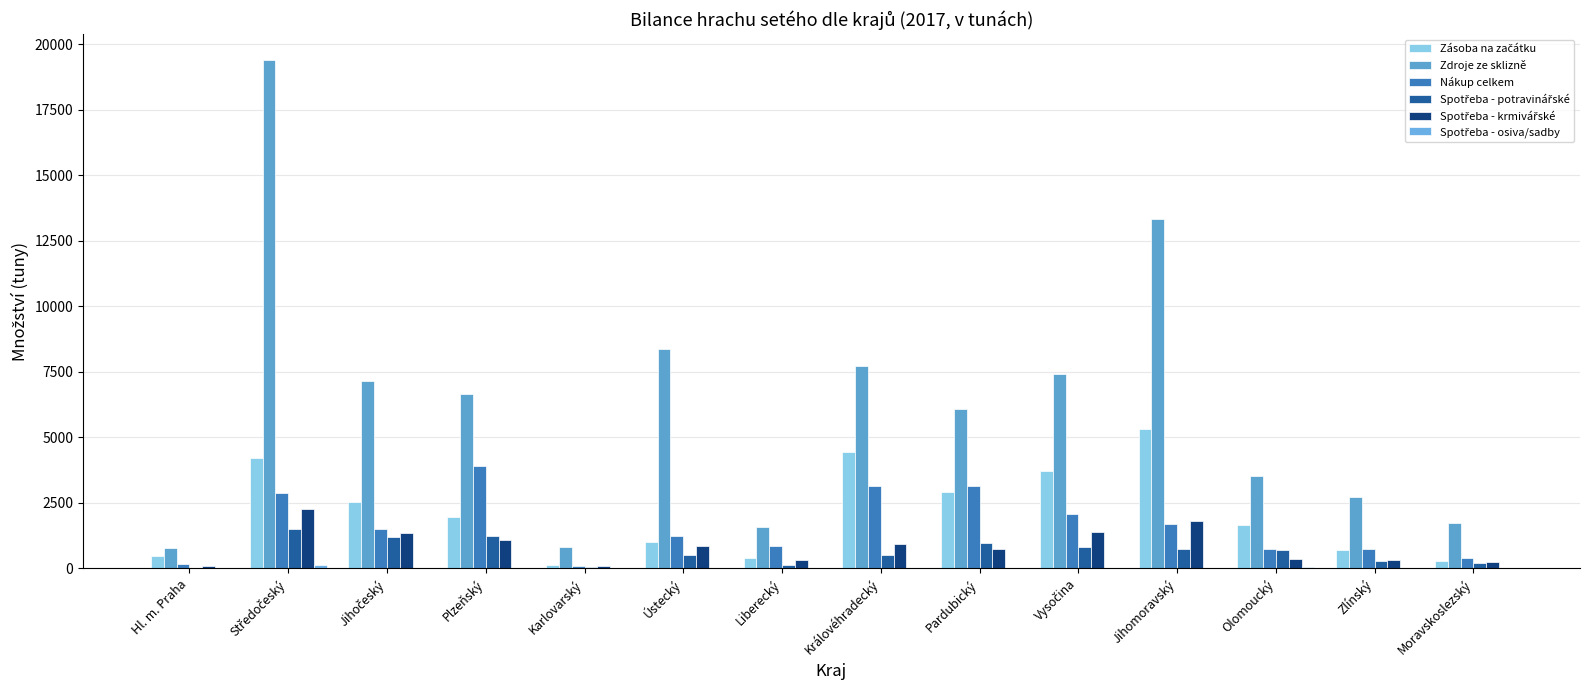

Which series has the largest total across all categories?

Zdroje ze sklizně